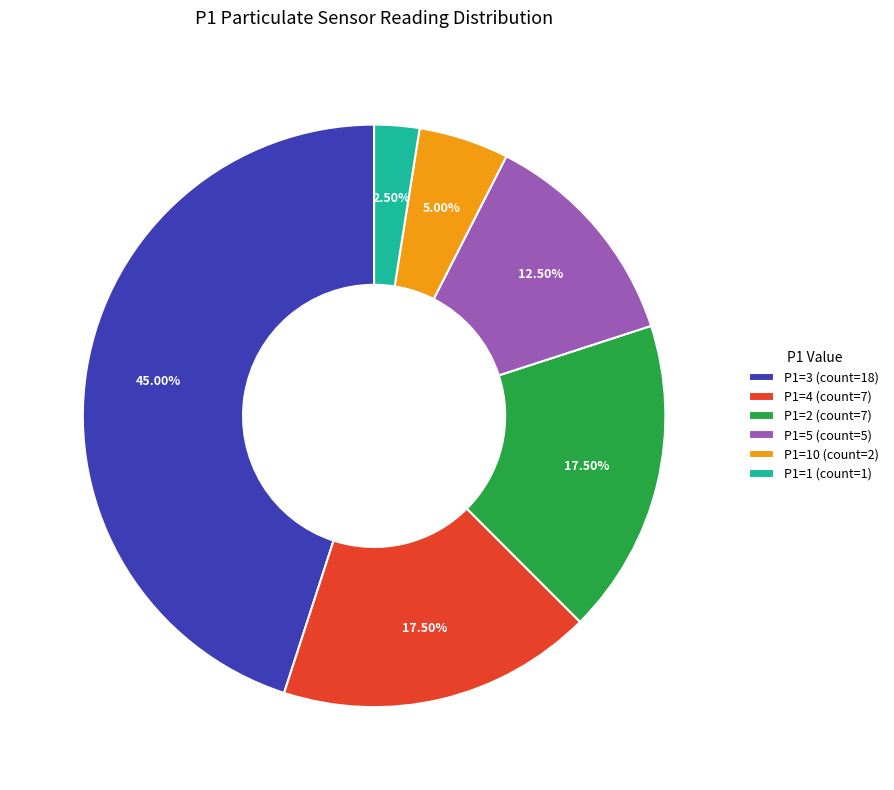

Is the sum of P1=10 (count=2) and P1=2 (count=7) greater than half?

No